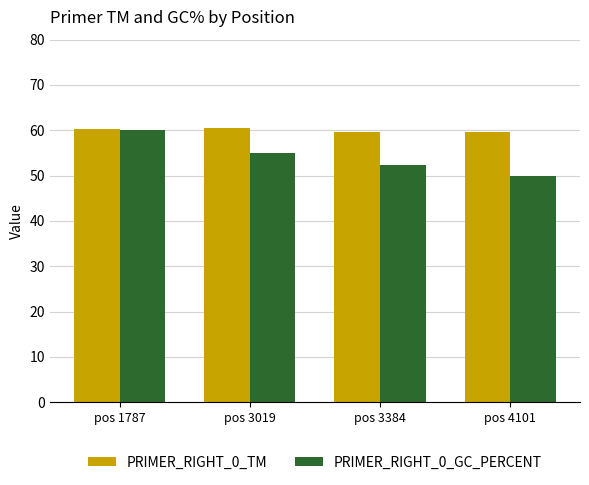

The value of PRIMER_RIGHT_0_TM at pos 1787 is 80.6. True or false?

False